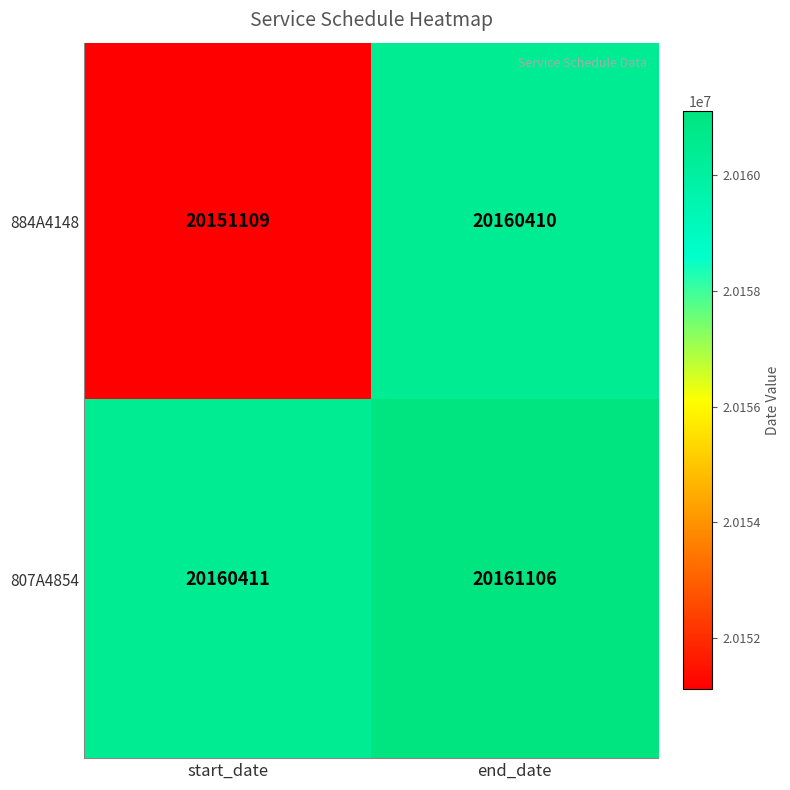

Reading left to right, extract all data points from this chart.

884A4148: 20151109	20160410
807A4854: 20160411	20161106